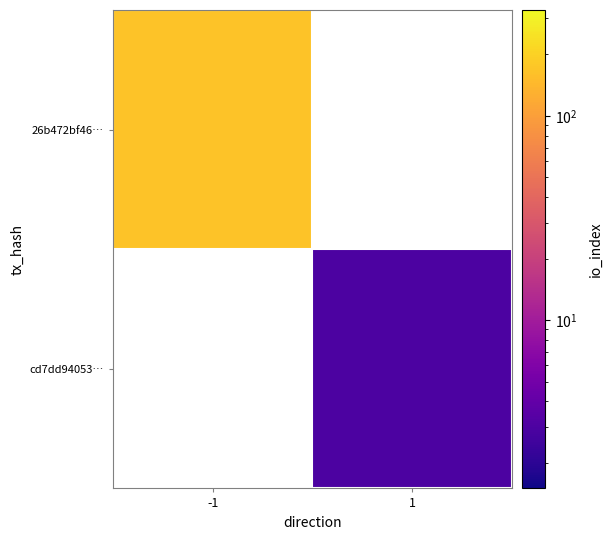

List the labels in order of 26b472bf46… value, largest first.

-1, 1